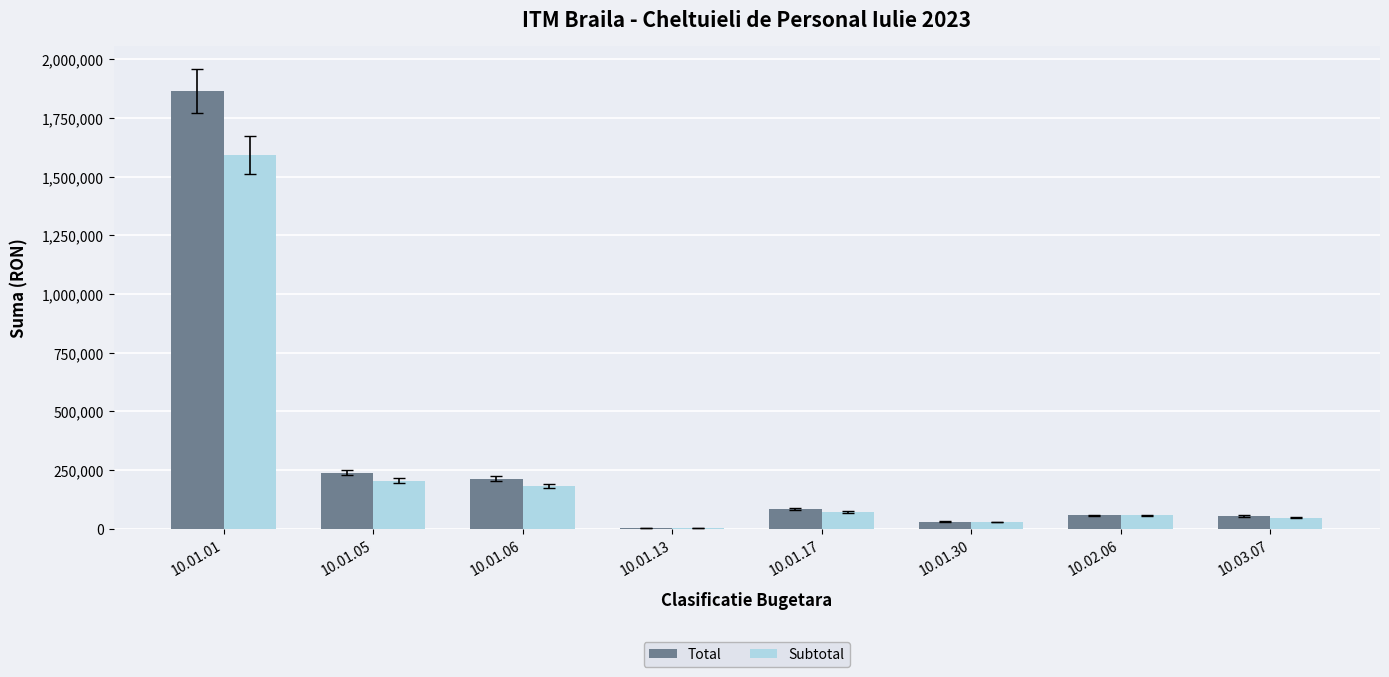

Does the chart contain stacked bars?

No